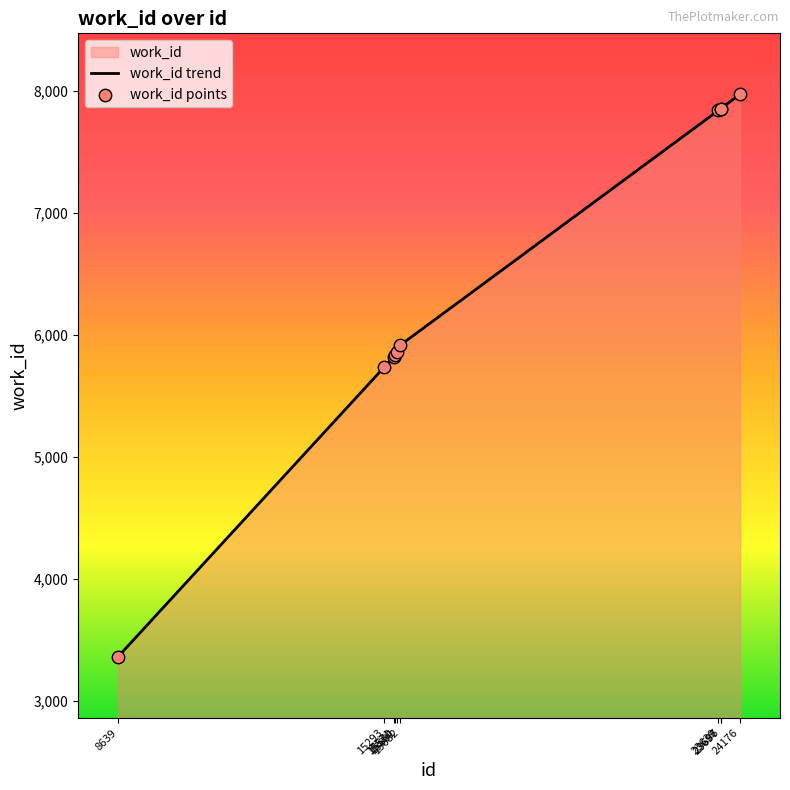

Which series reaches the minimum Y coordinate?

work_id trend